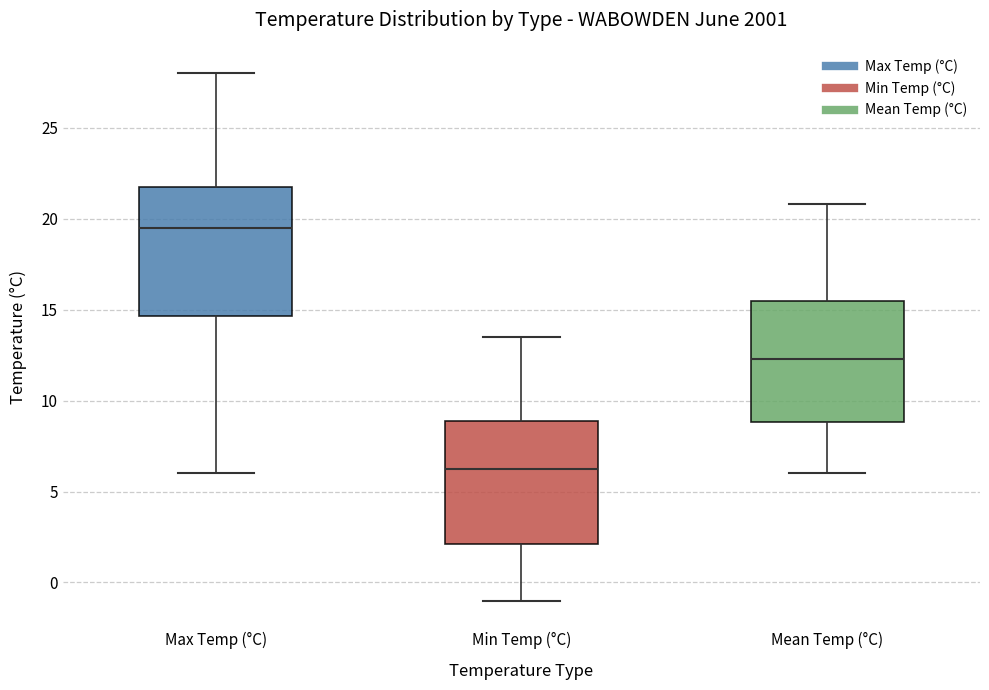

Reading left to right, transcribe this box plot: for each box, give where its median line is, the range the box spans, and where its two whiskers end, as read against the y-axis. The values are not printed on the chart, so give them approximately, as read against the axis.

Max Temp (°C): median 19.5, box 14.5 to 22.0, whiskers 6.0 to 28.0
Min Temp (°C): median 6.5, box 2.0 to 9.0, whiskers -1.0 to 13.5
Mean Temp (°C): median 12.5, box 9.0 to 15.5, whiskers 6.0 to 21.0